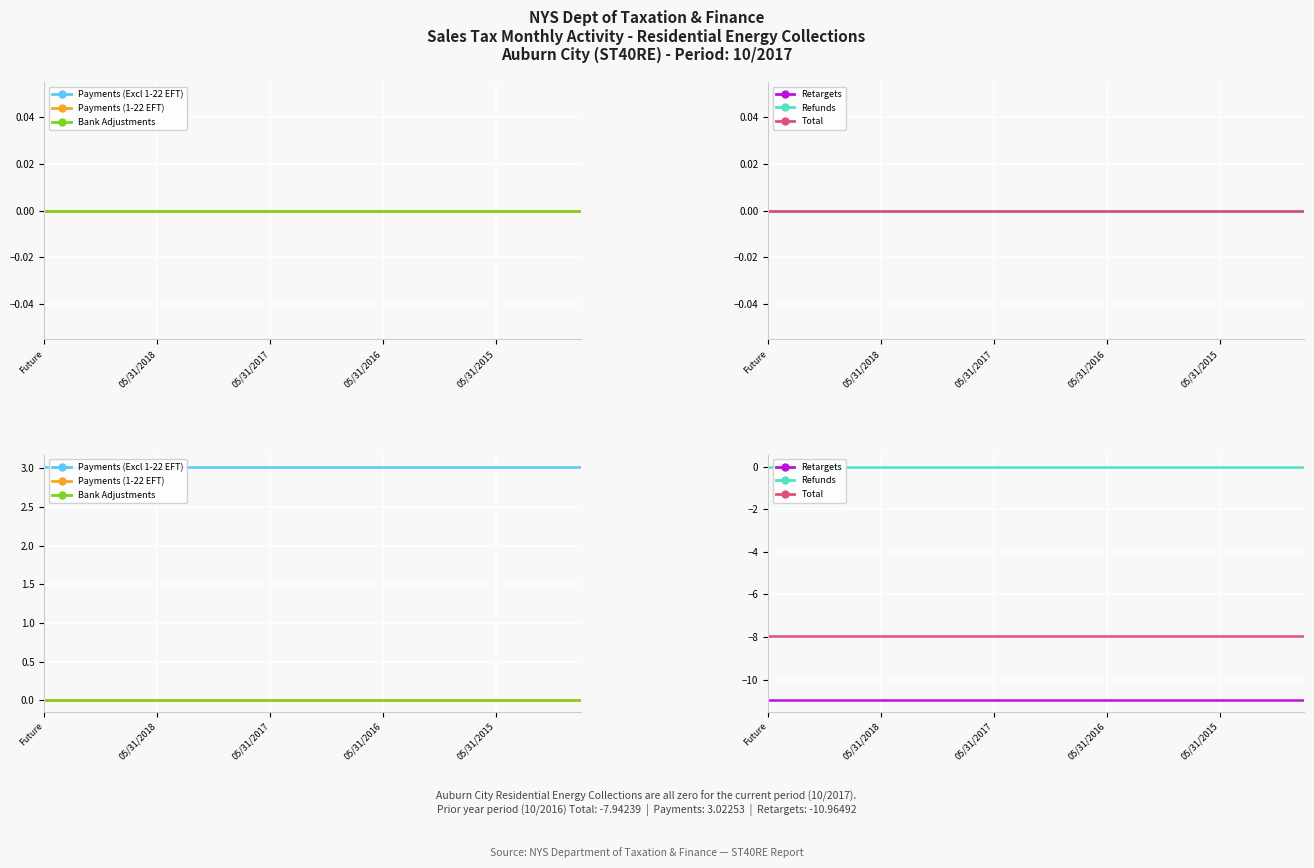

At 05/31/2016, list the series in order from largest to smallest.

Payments (Excl 1-22 EFT), Payments (1-22 EFT), Bank Adjustments, Refunds, Total, Retargets